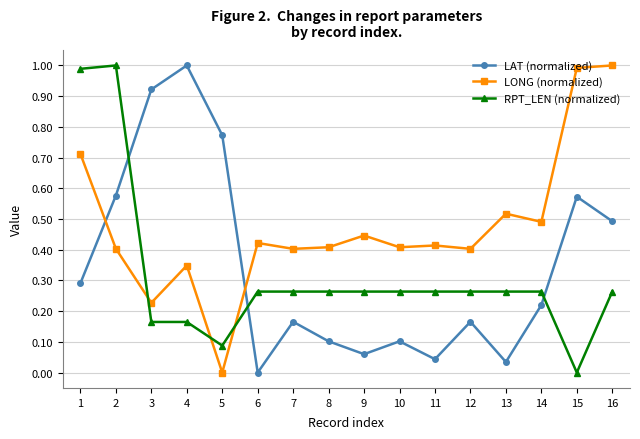

At 1, list the series in order from smallest to largest.

LAT (normalized), LONG (normalized), RPT_LEN (normalized)